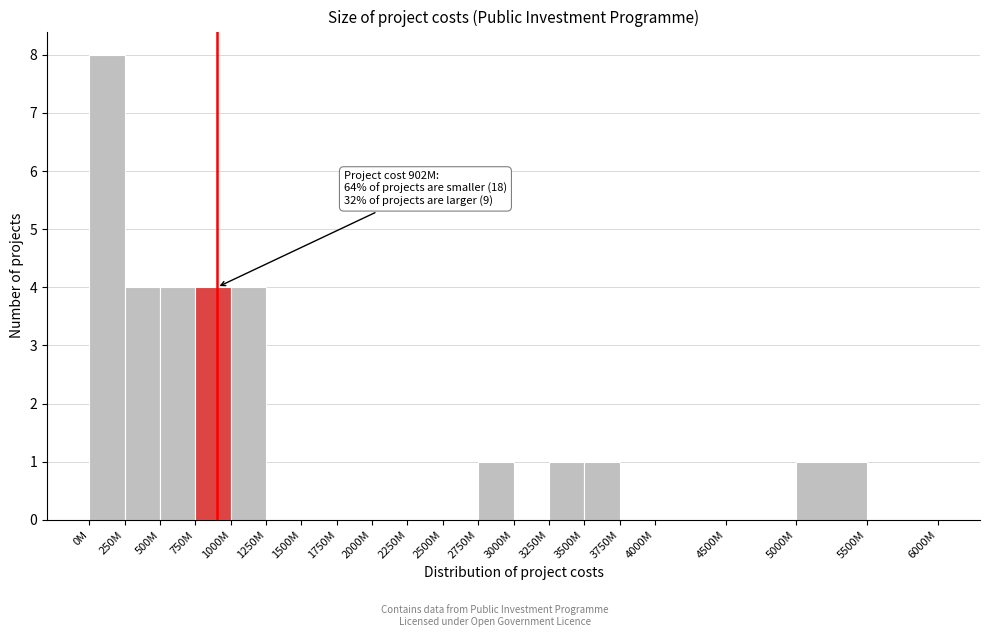

Reading right to left, transcribe all the data shown in this chart.

5500M=0	5000M=1	4500M=0	4000M=0	3750M=0	3500M=1	3250M=1	3000M=0	2750M=1	2500M=0	2250M=0	2000M=0	1750M=0	1500M=0	1250M=0	1000M=4	750M=4	500M=4	250M=4	0M=8